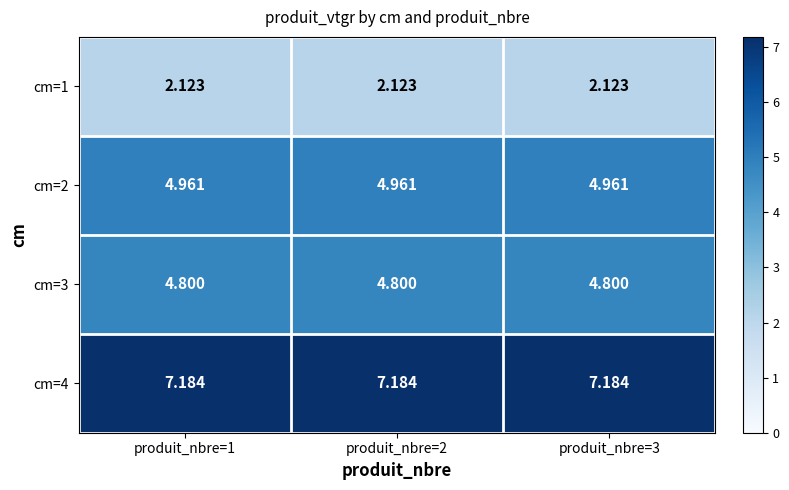

Is the value of cm=2 at produit_nbre=3 greater than the value of cm=3 at produit_nbre=1?

Yes